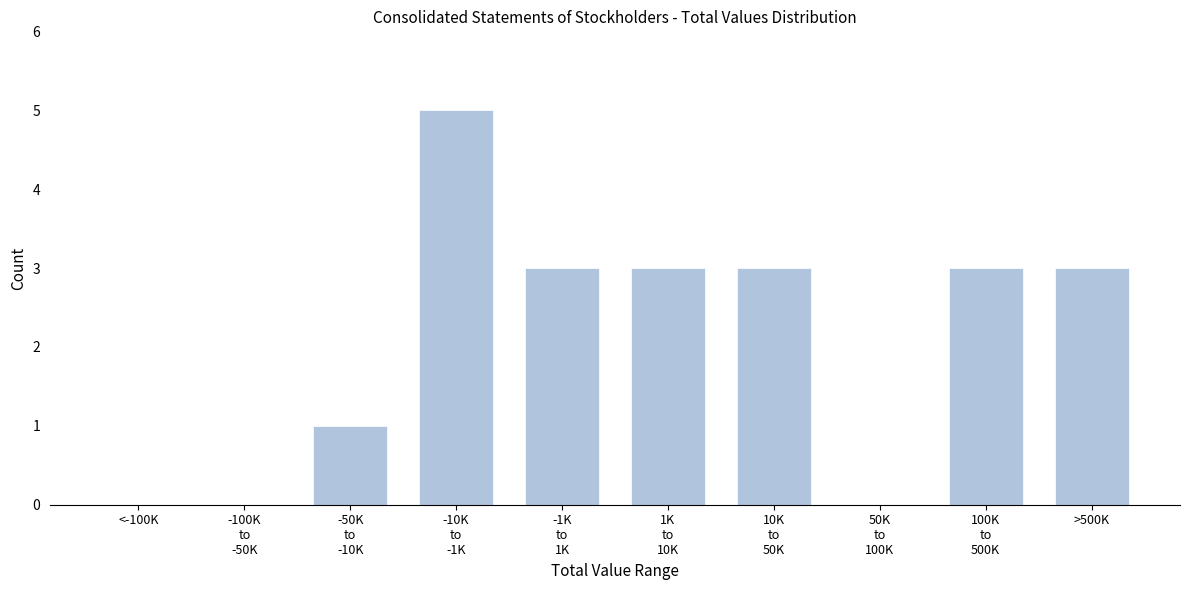

What is the sum of all values?

21